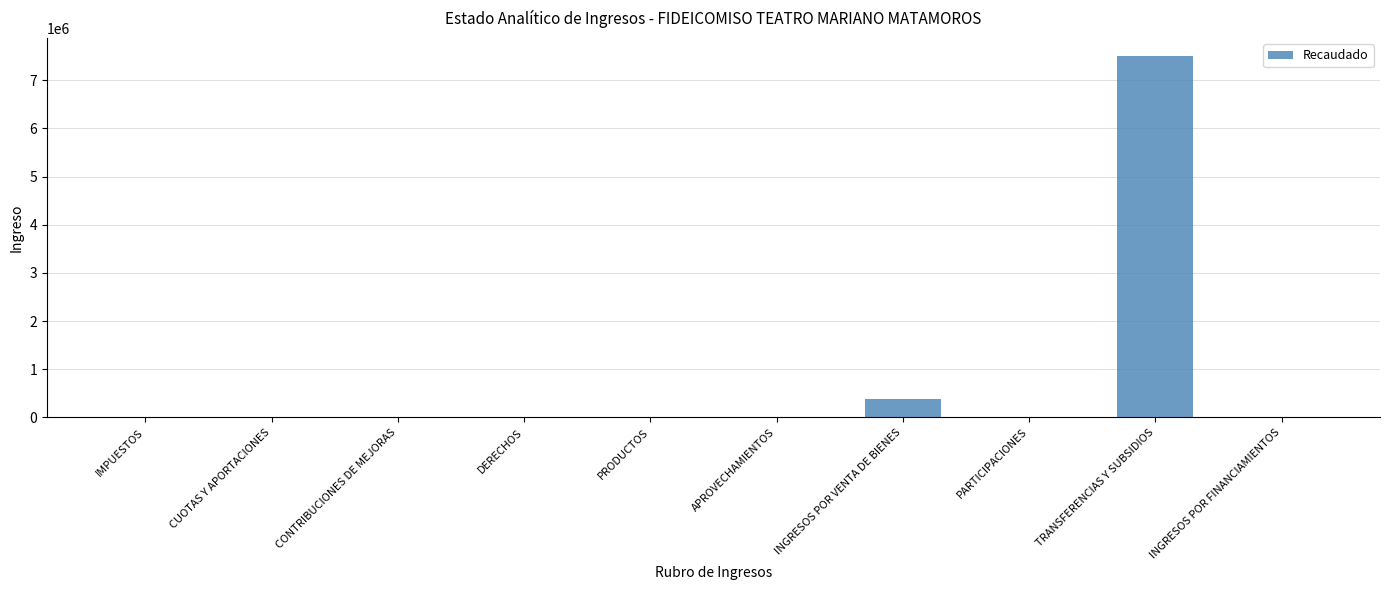

How many data points are above 0?

2